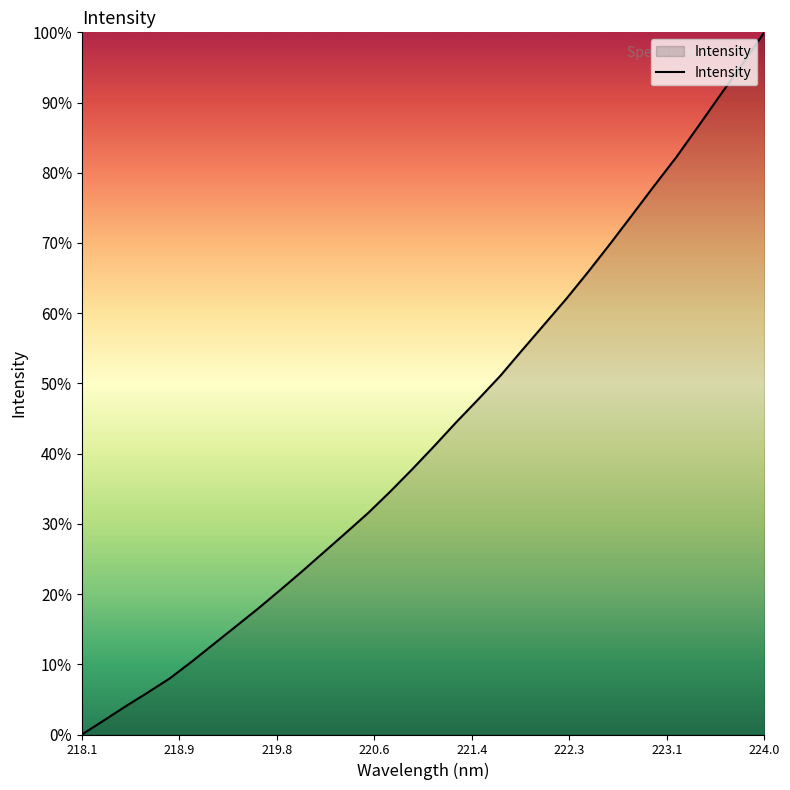

True or false: there are more than 1 points higher than both neighbors.

False